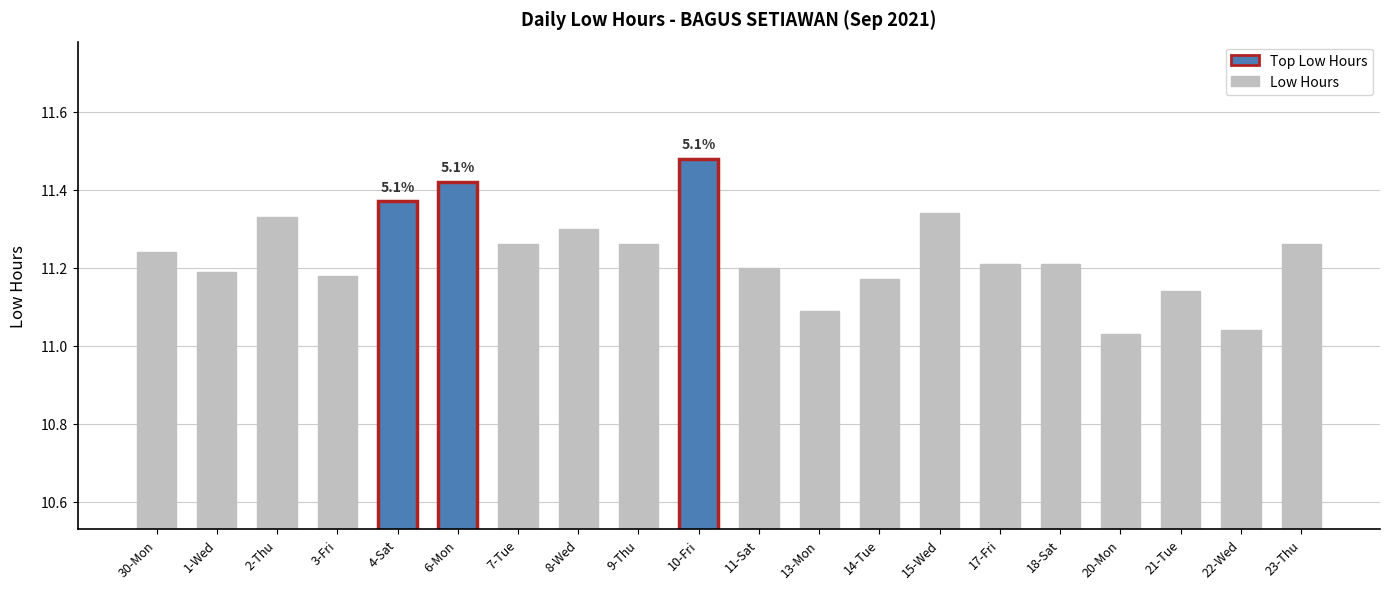

Which has a higher value, 22-Wed or 8-Wed?

8-Wed